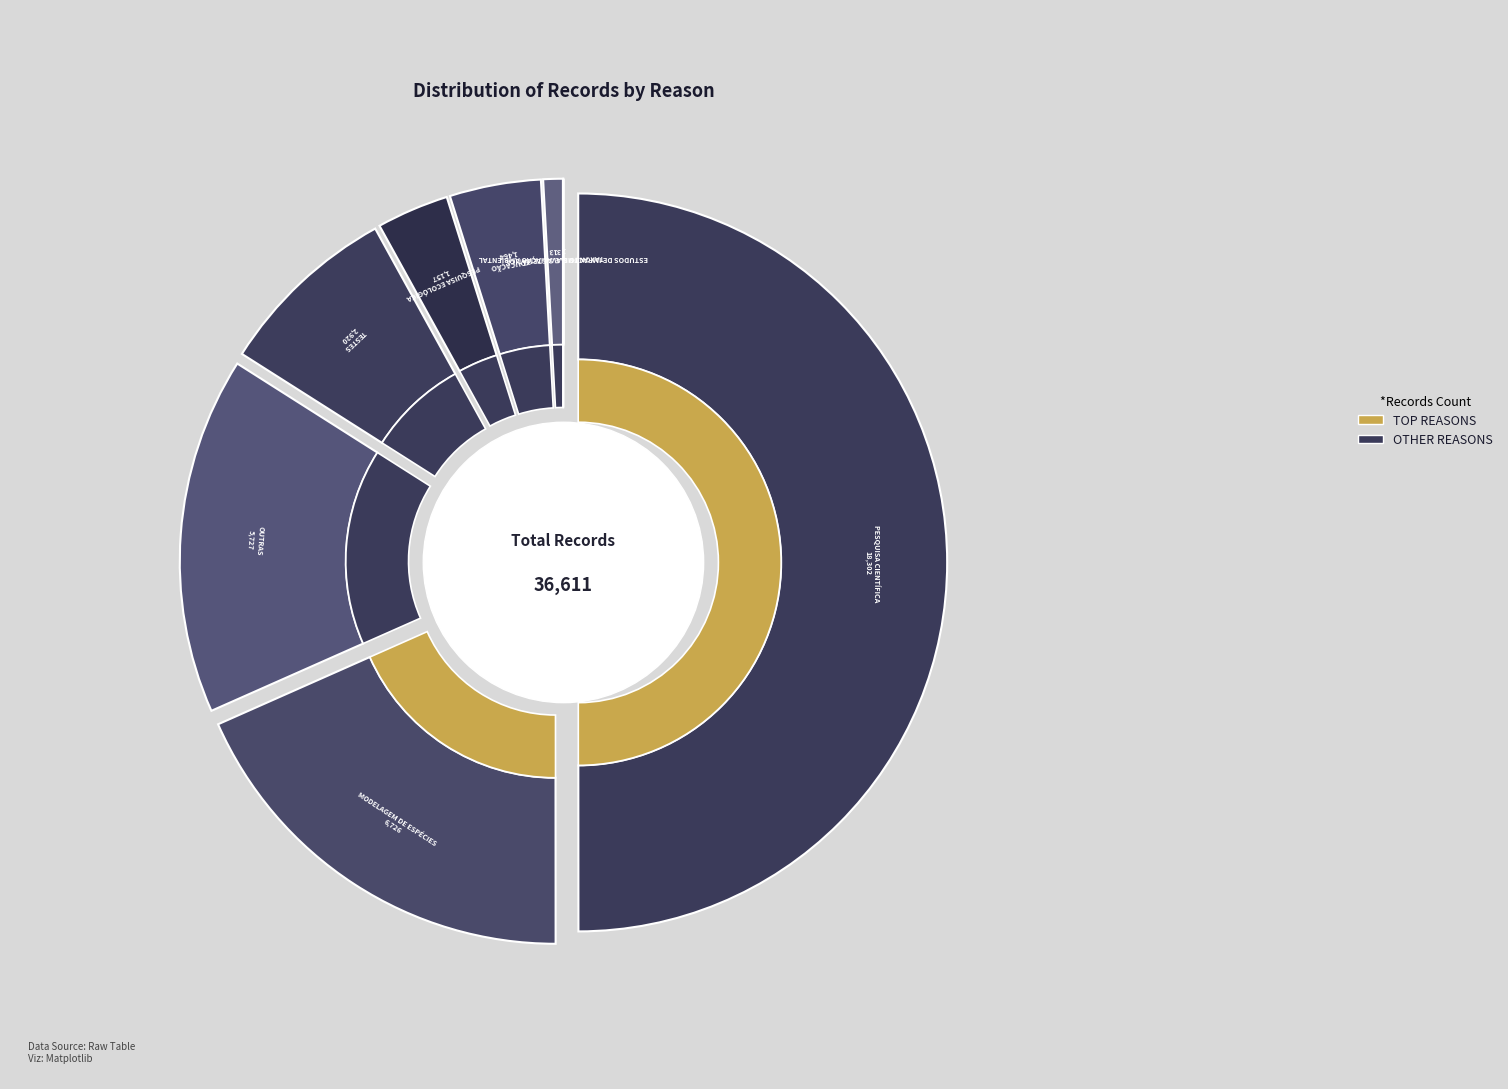

How many segments does this pie chart have?

8